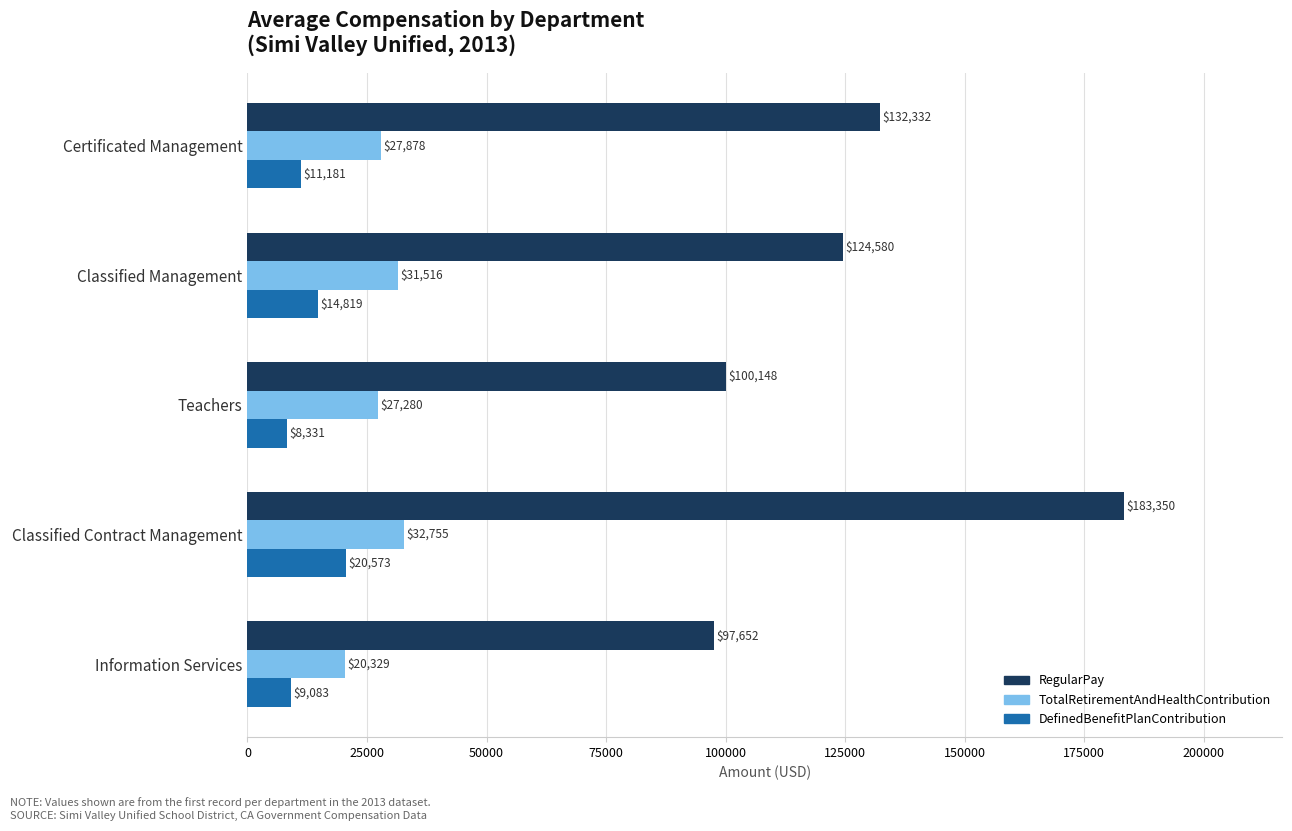

Where is TotalRetirementAndHealthContribution nearest to the value 26542?

Teachers